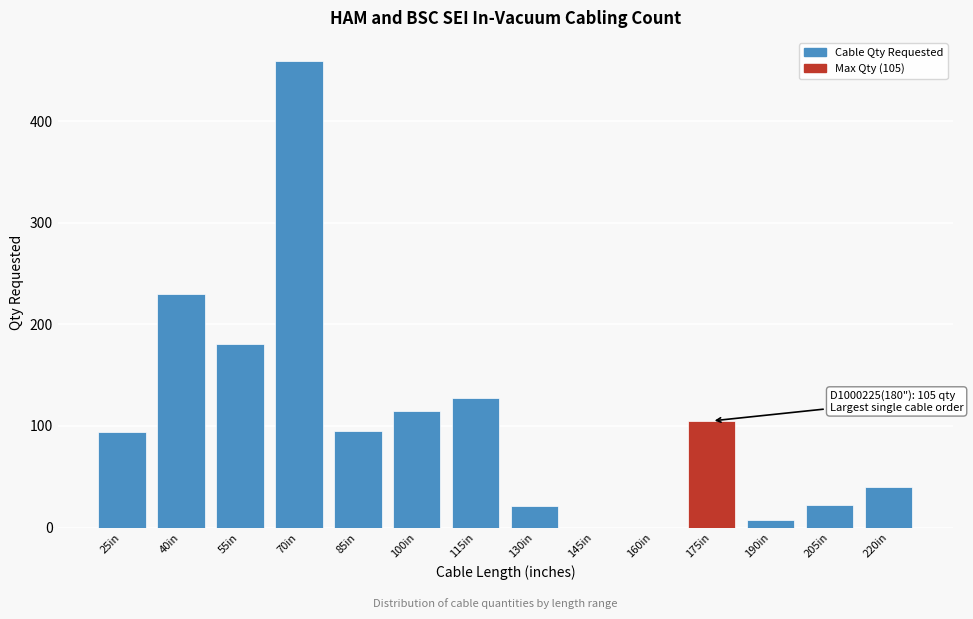

What is the ratio of the value at 55in to the value at 220in?

4.5